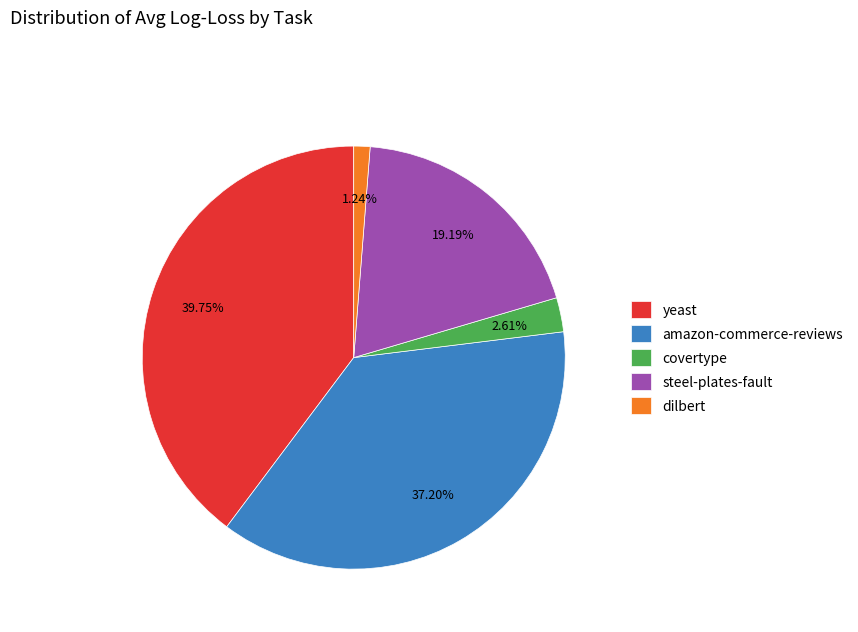

Which category has the smallest portion of the pie?

dilbert